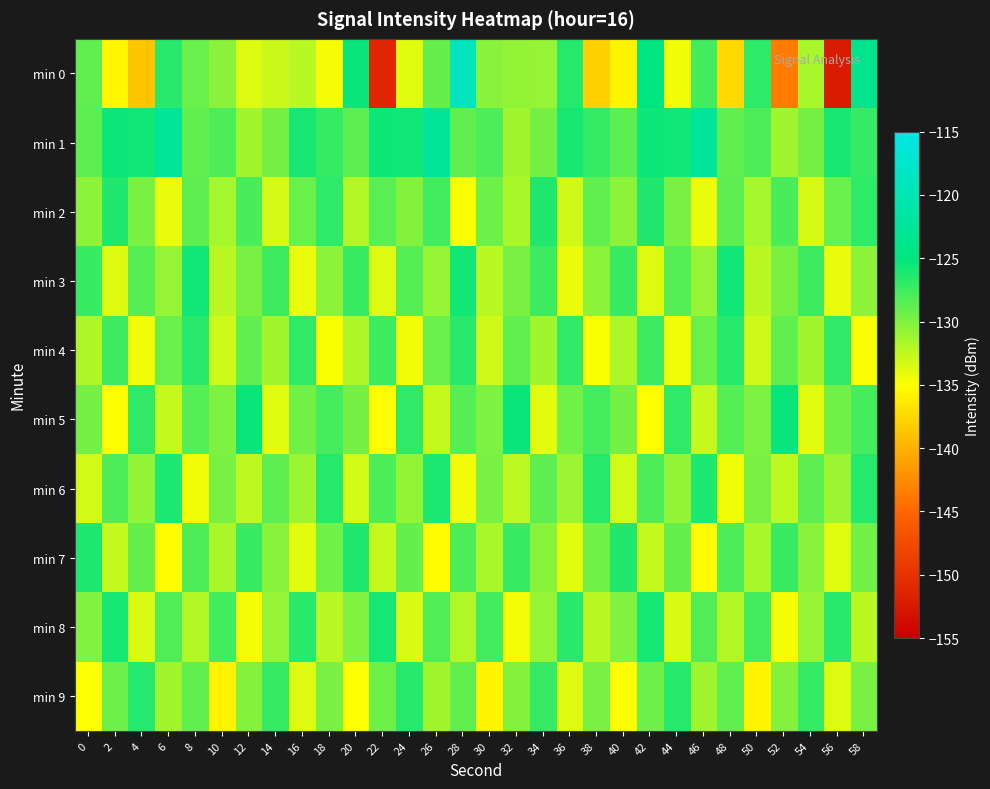

At how many categories does at least one series exceed -137?

30